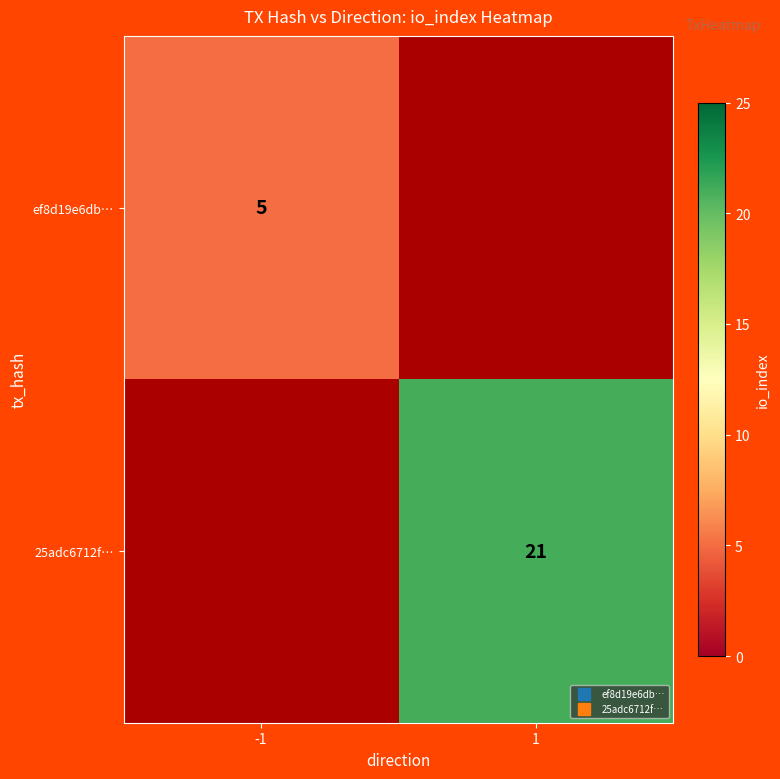

Is the value of 25adc6712f… at -1 greater than the value of ef8d19e6db… at -1?

No